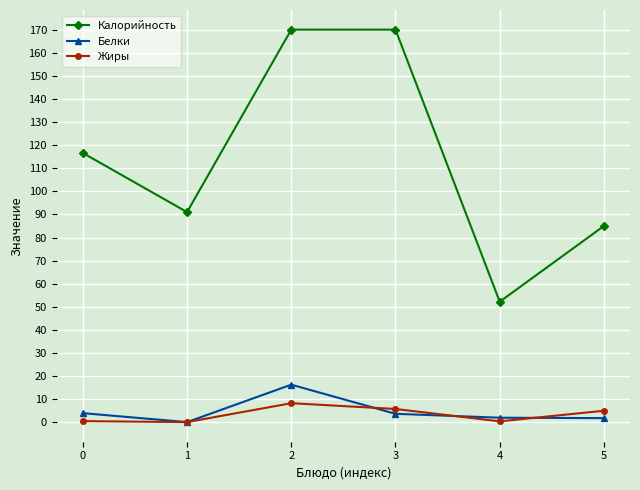

Is it true that Жиры equals 0.5 at 0?

True